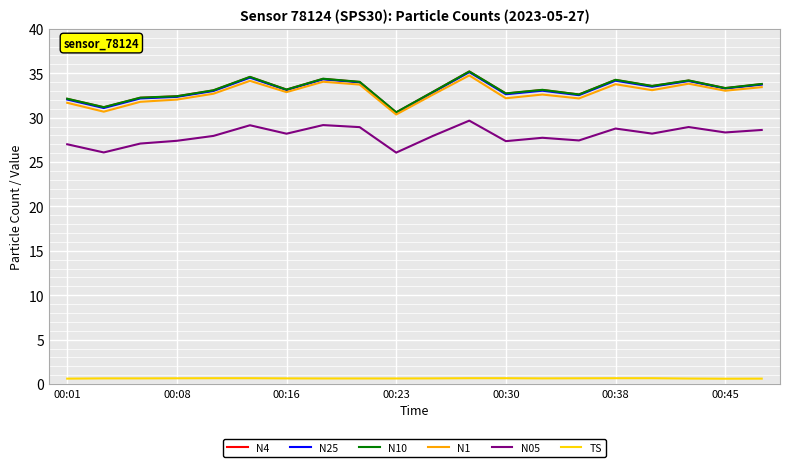

True or false: TS and N1 intersect in this chart.

False